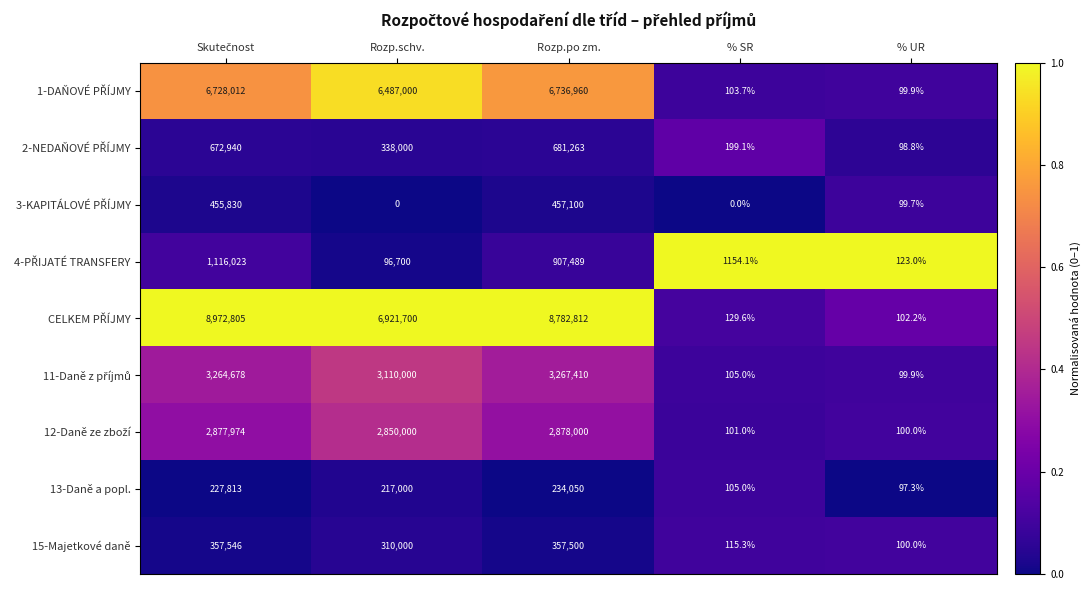

What is the average value of the 15-Majetkové daně series?

205052.3